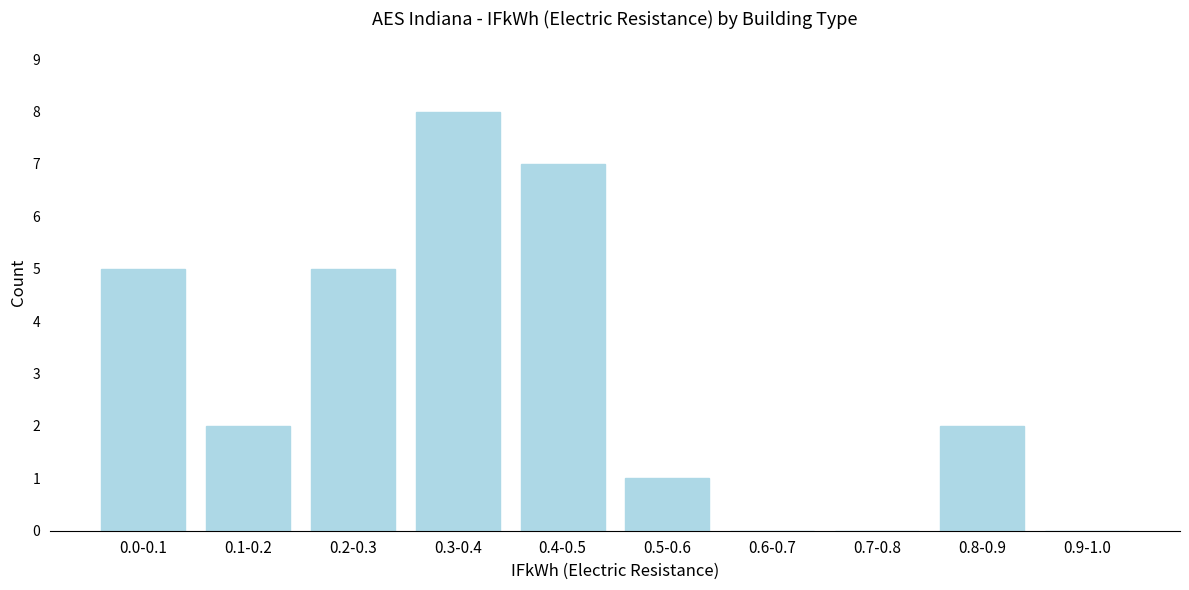

Reading left to right, list all the values displayed in this chart.

0.0-0.1=5	0.1-0.2=2	0.2-0.3=5	0.3-0.4=8	0.4-0.5=7	0.5-0.6=1	0.6-0.7=0	0.7-0.8=0	0.8-0.9=2	0.9-1.0=0